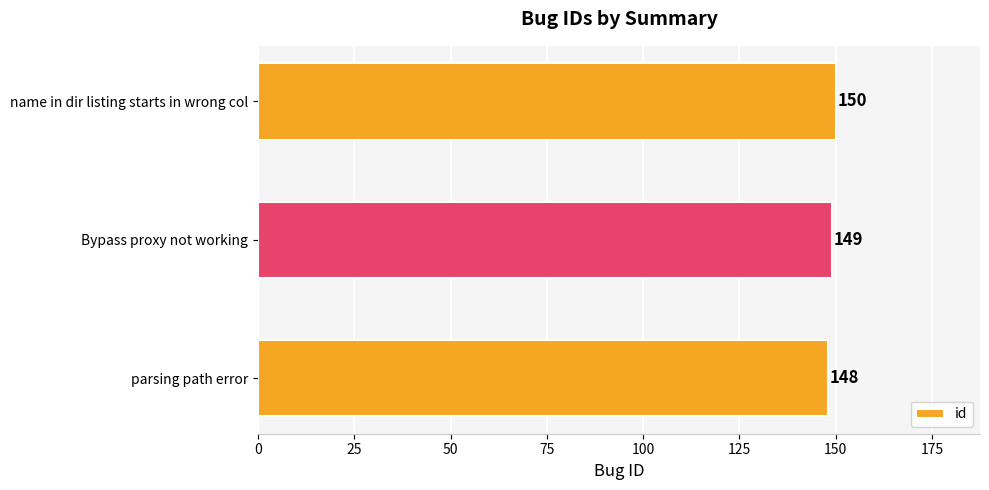

Count the number of data series in this chart.

1